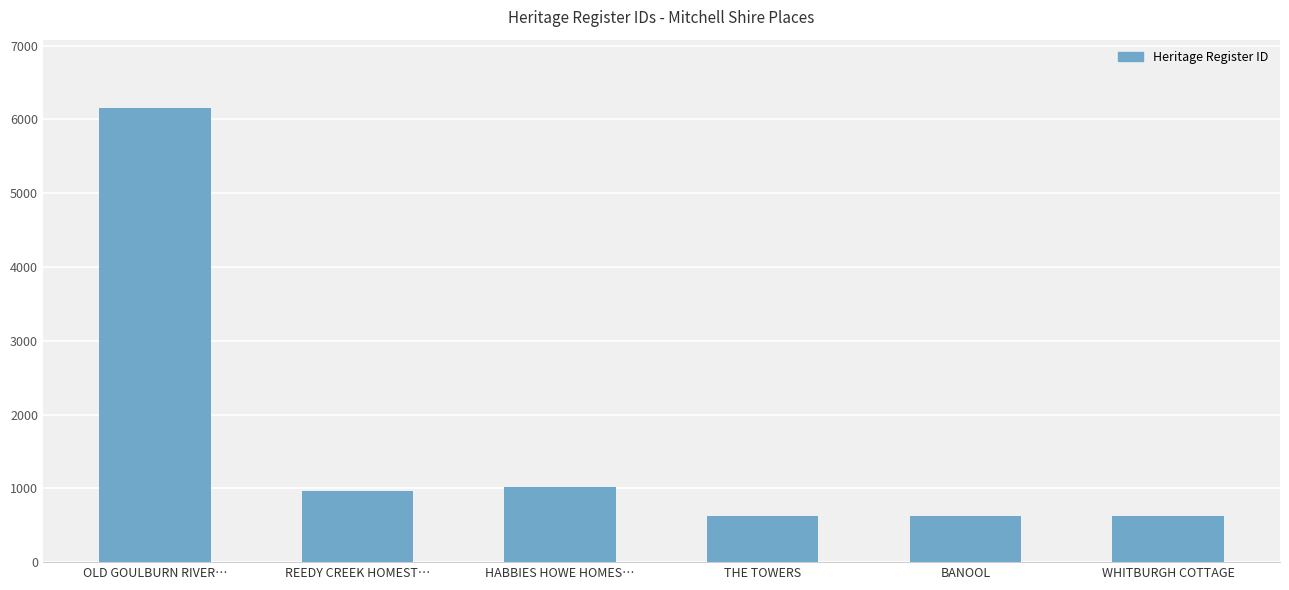

Where does the data first go above 969?

OLD GOULBURN RIVER…